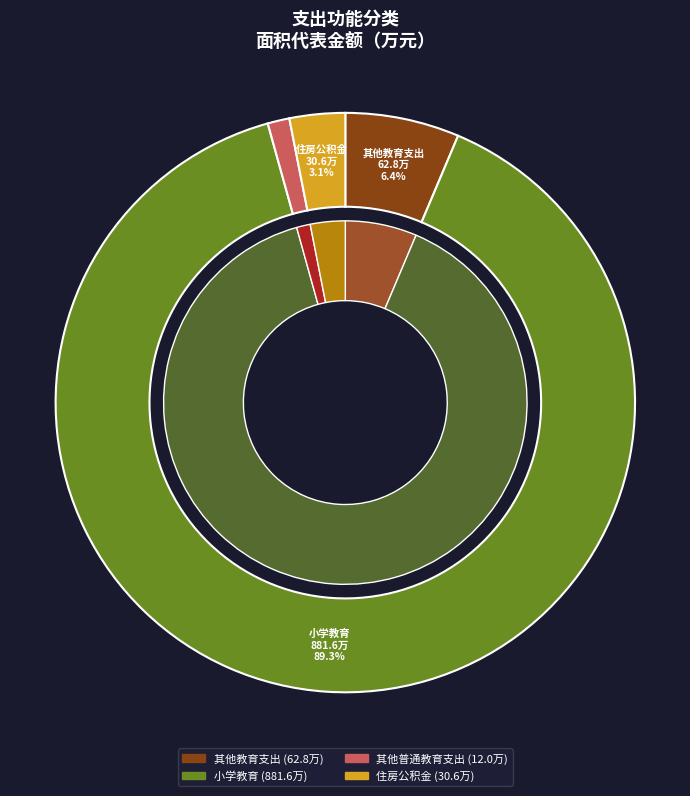

Which slice represents more than half of the pie?

小学教育